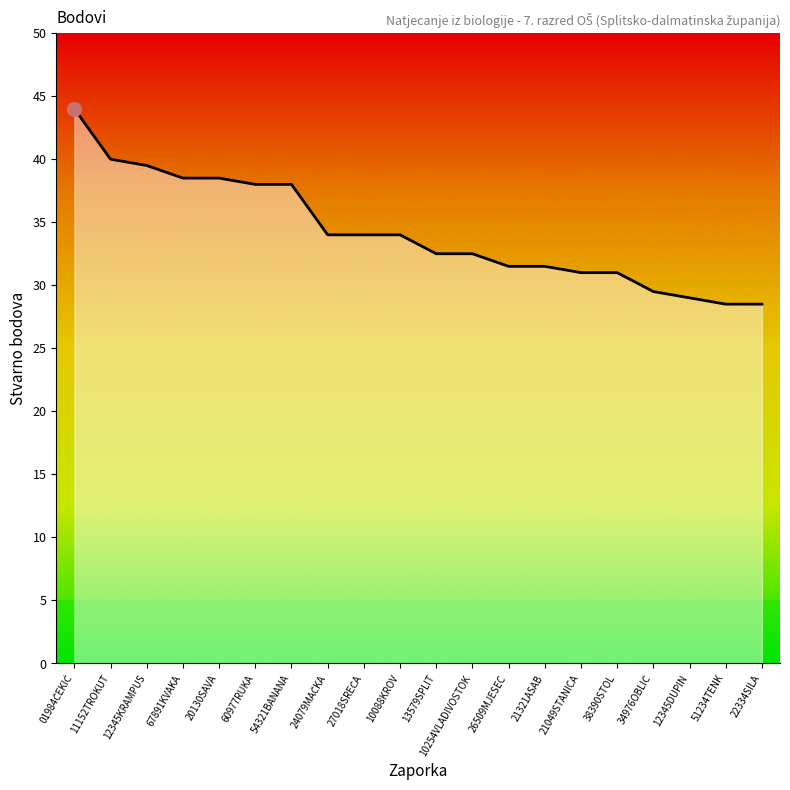

What is the approximate value at 67891KVAKA?

38.5